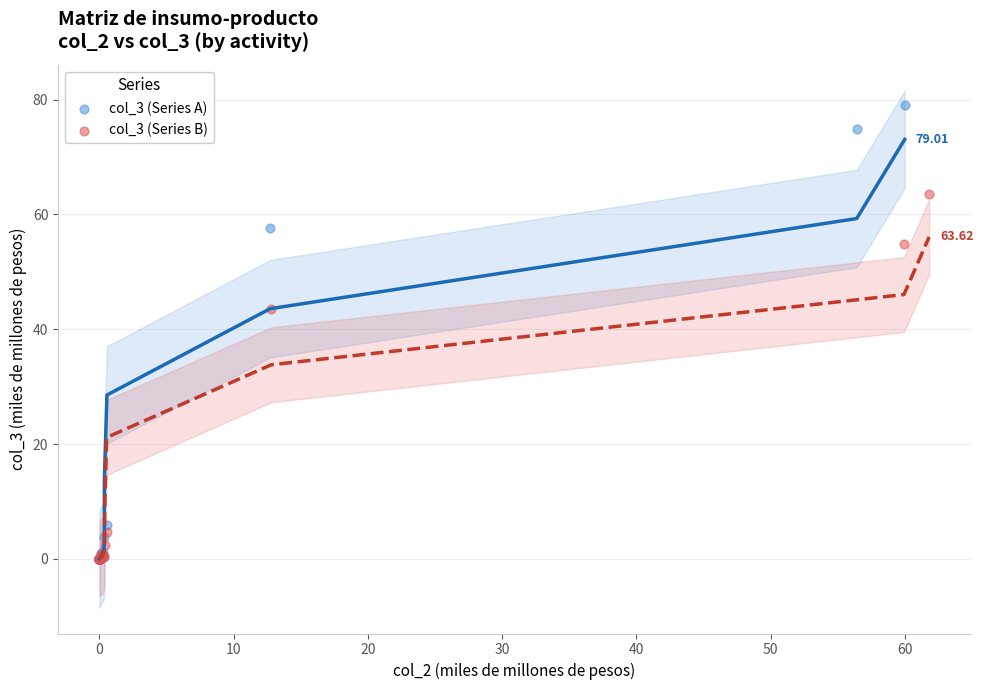

Which series contains the highest Y value?

col_3 (Series A)